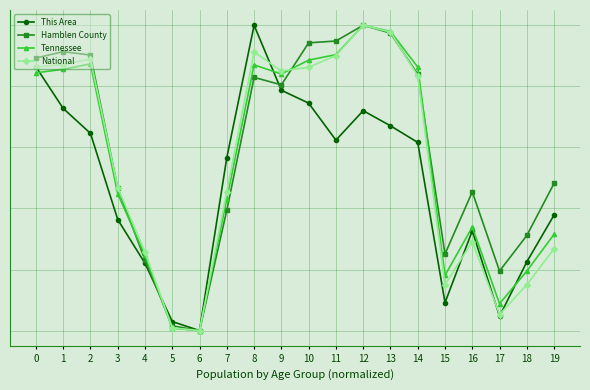

At how many categories does at least one series exceed 0?

19